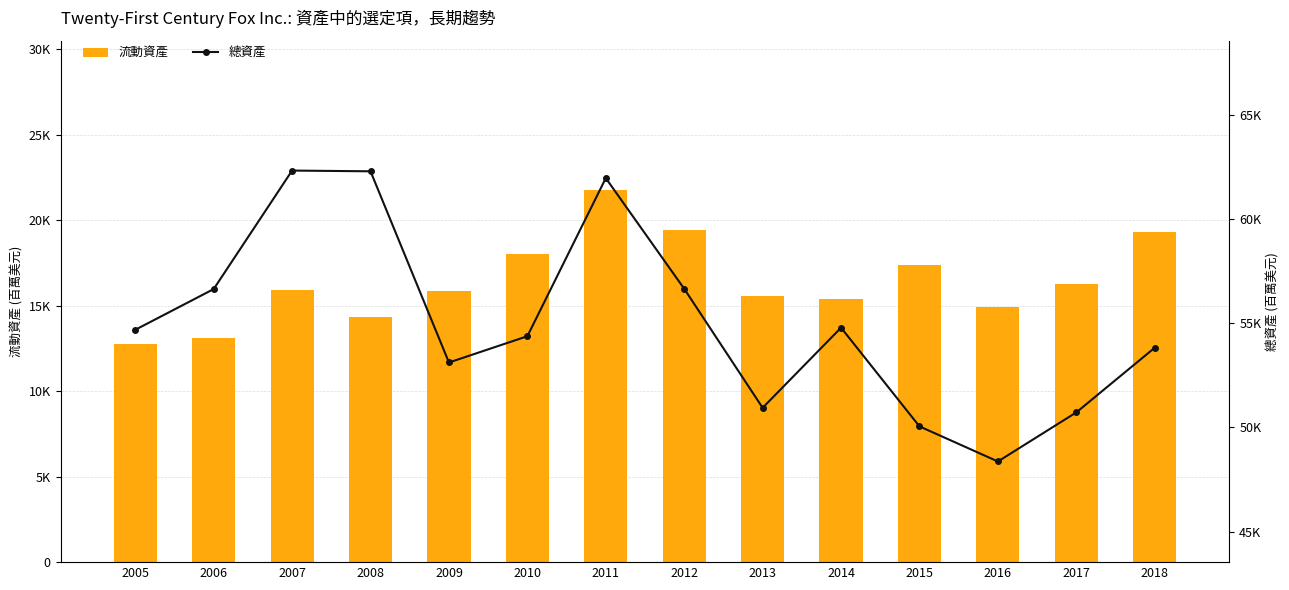

Reading left to right, transcribe all the data shown in this chart.

流動資產: 2005=12779	2006=13123	2007=15906	2008=14362	2009=15836	2010=18024	2011=21784	2012=19448	2013=15567	2014=15376	2015=17376	2016=14949	2017=16286	2018=19333
總資產: 2005=54692	2006=56649	2007=62343	2008=62308	2009=53121	2010=54384	2011=61980	2012=56663	2013=50944	2014=54793	2015=50051	2016=48365	2017=50724	2018=53831